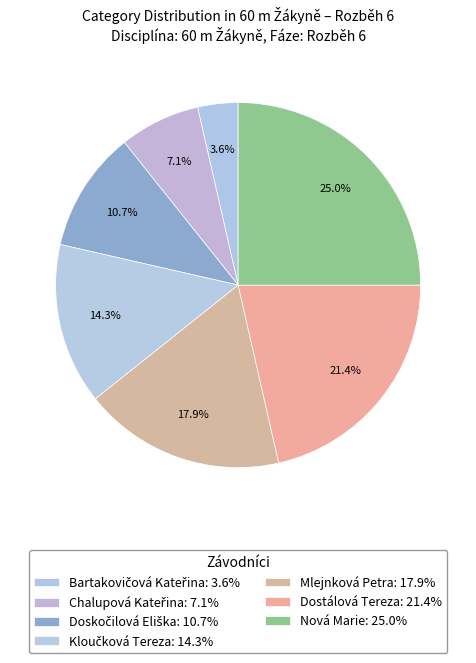

To the nearest percent, what portion does Dostálová Tereza represent?

21%